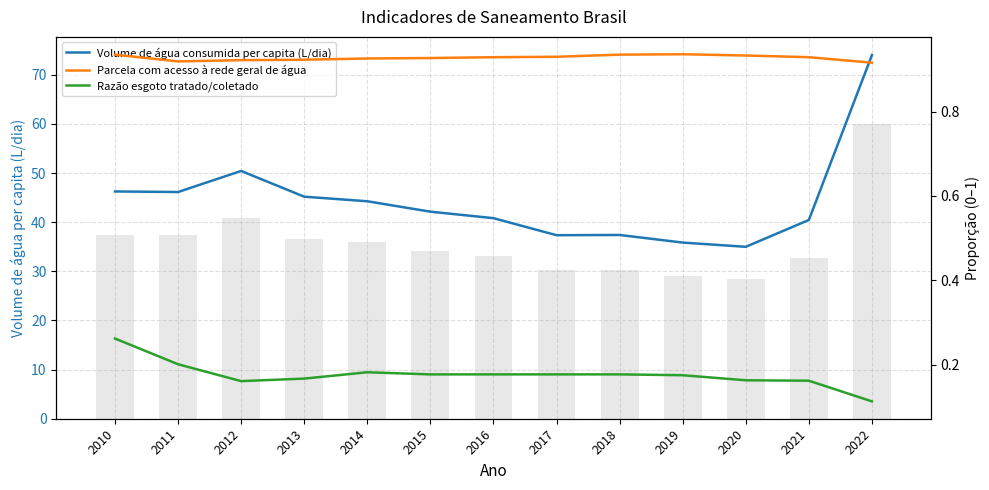

How many Razão esgoto tratado/coletado values are between 0 and 1?

13